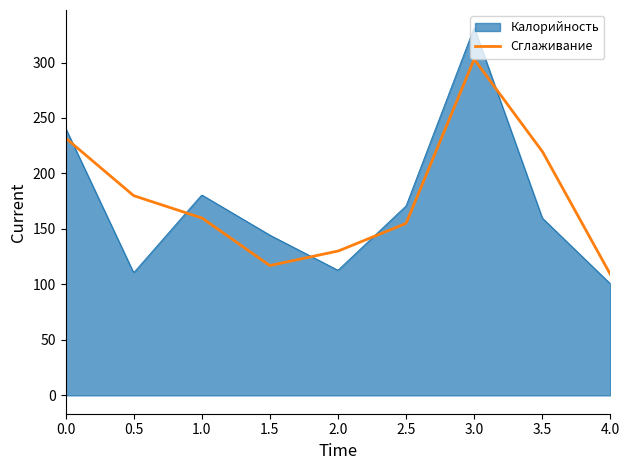

True or false: Сглаживание and Калорийность intersect in this chart.

True